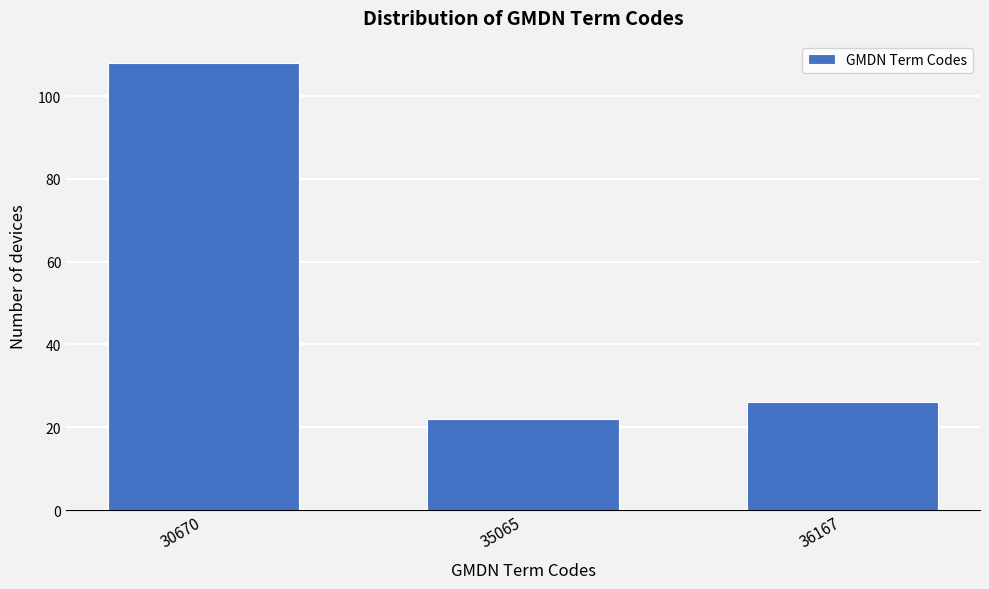

Reading left to right, list all the values displayed in this chart.

108	22	26